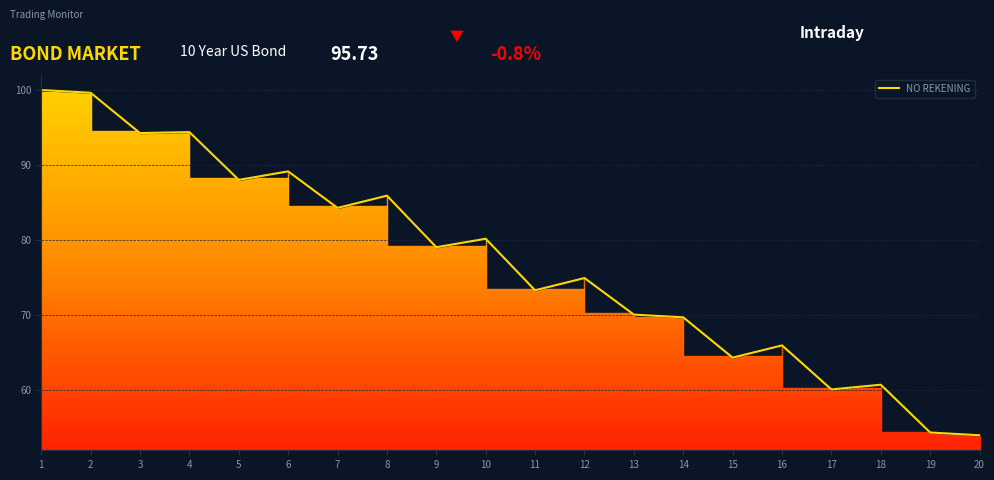

How many lines are shown in the chart?

1